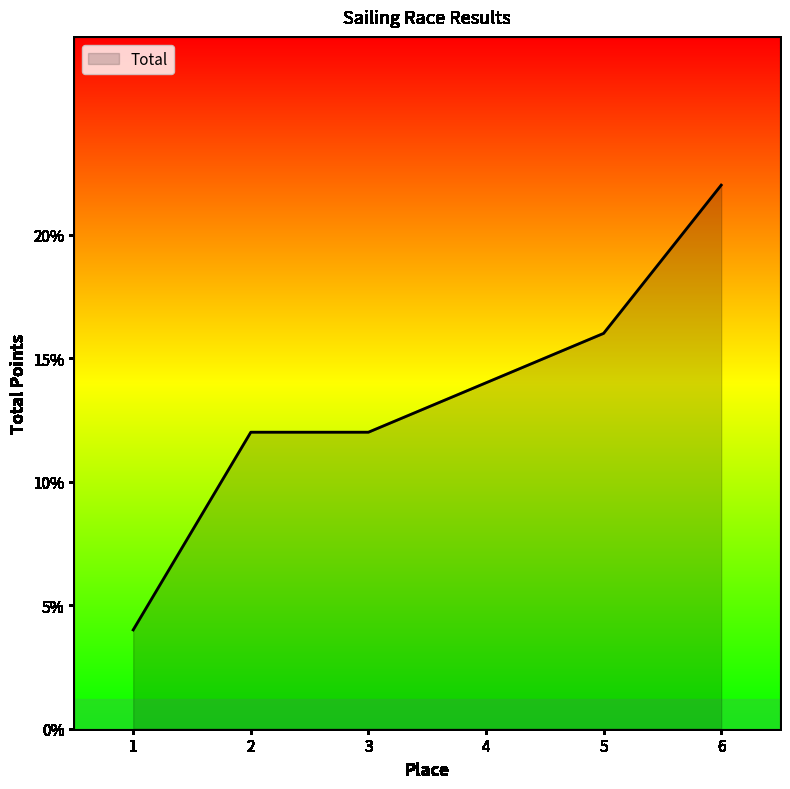

Which category has the highest value across all series?

6